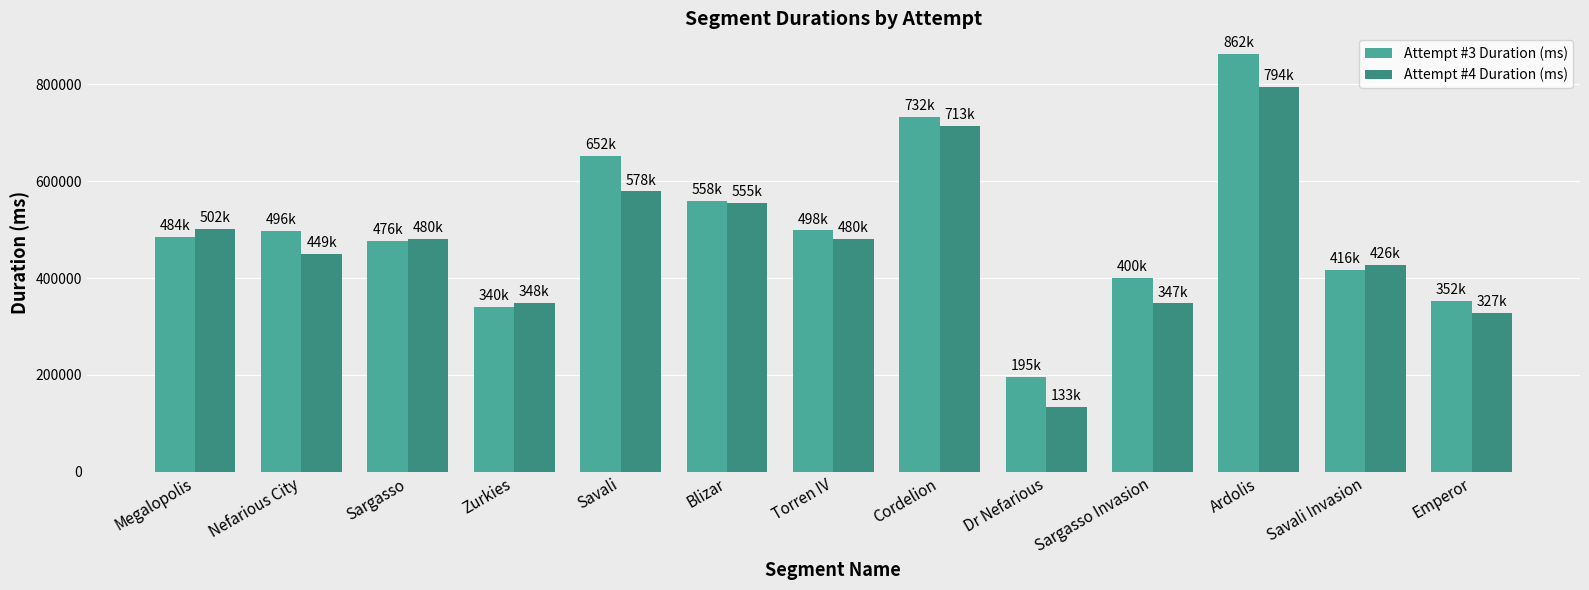

What is the difference between the highest and lowest values at Cordelion?

19054